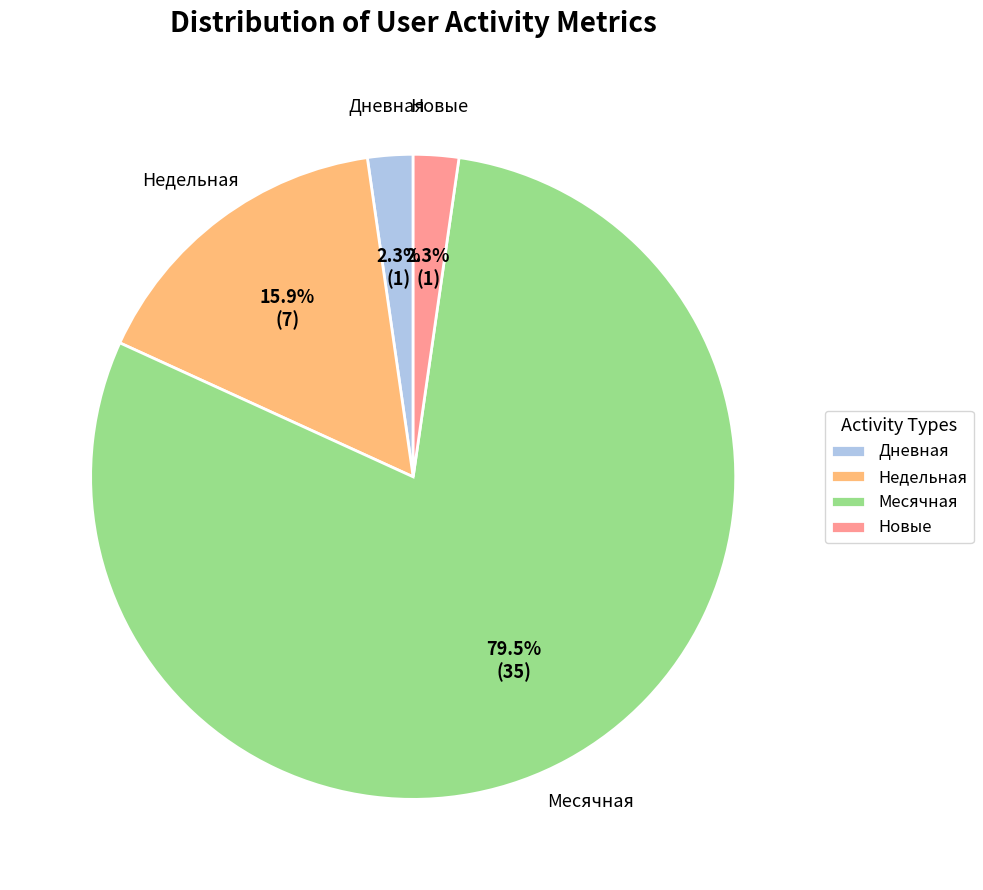

Which has a higher value, Месячная or Недельная?

Месячная